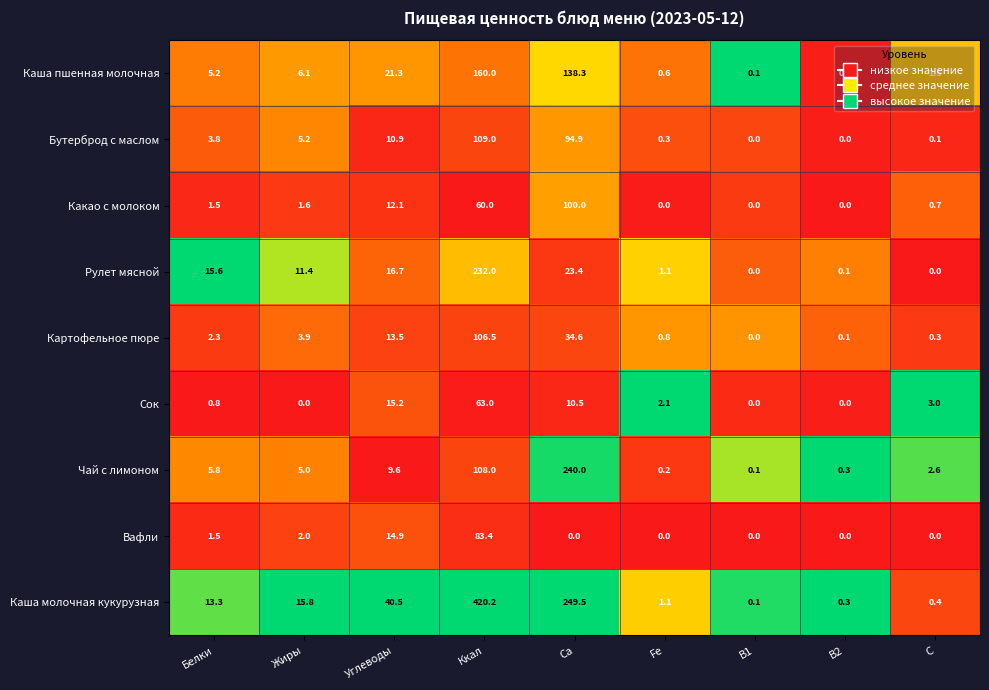

What is the sum of all Какао с молоком values?

175.9